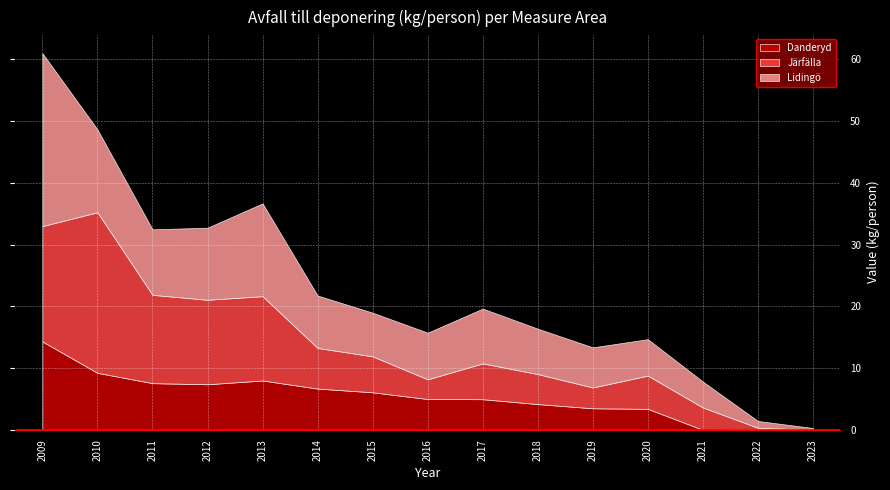

Rank the series by their average value, from lowest to highest.

Danderyd, Järfälla, Lidingö